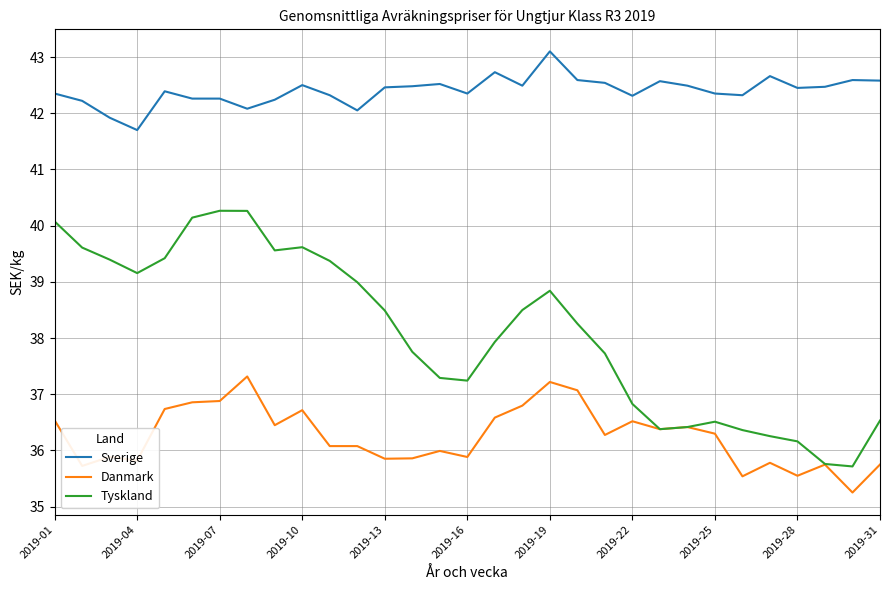

What is the maximum value for Sverige?

43.1